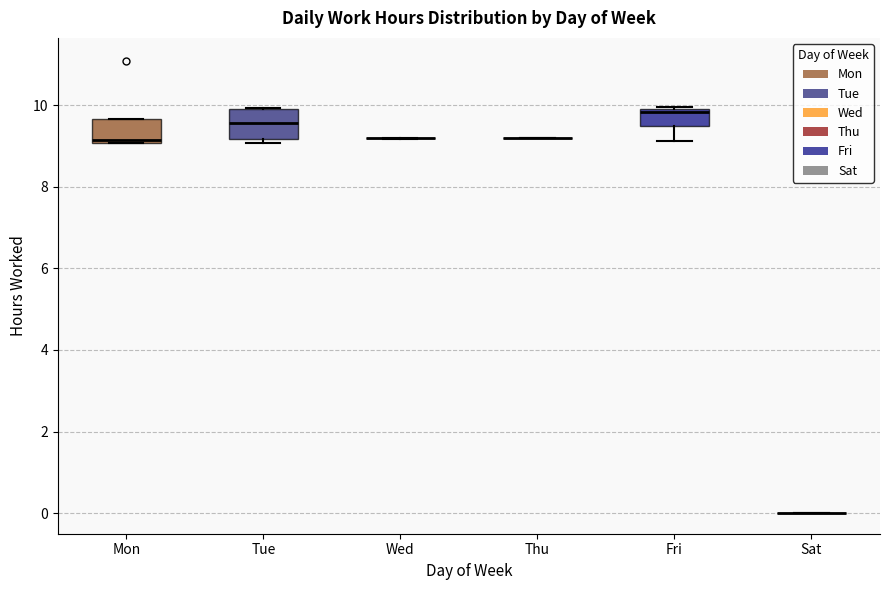

Where is the lower edge of the box for Fri on the y-axis? The values are not printed on the chart, so give them approximately, as read against the axis.

9.4